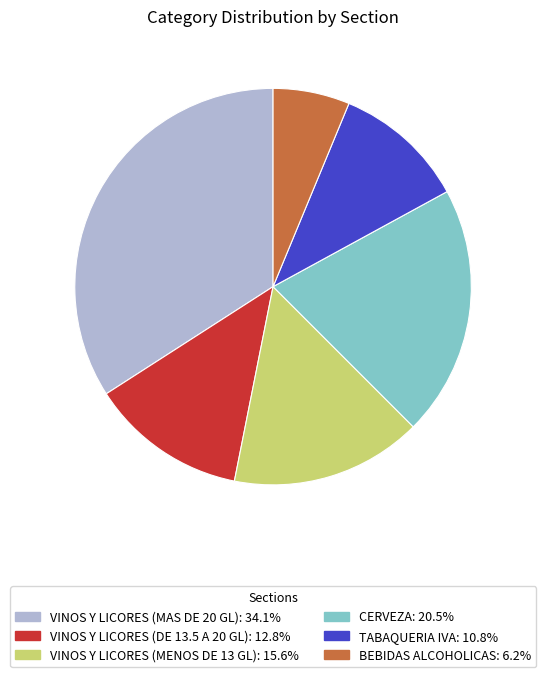

Which slice is the smallest?

BEBIDAS ALCOHOLICAS